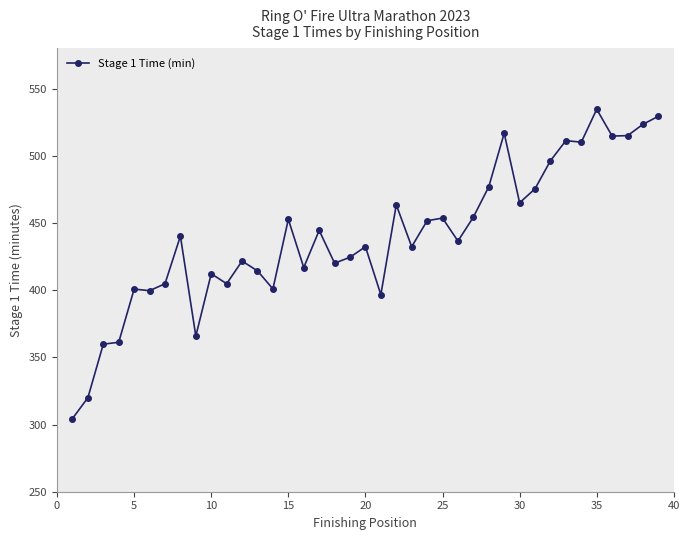

Count the number of data series in this chart.

1